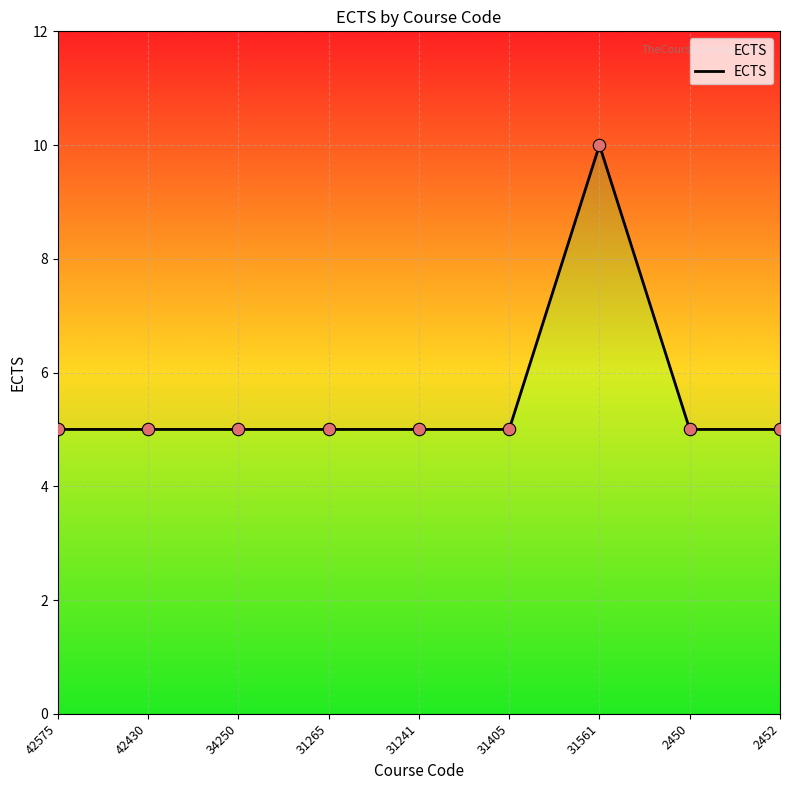

What is the change in value from 34250 to 31561?

+5